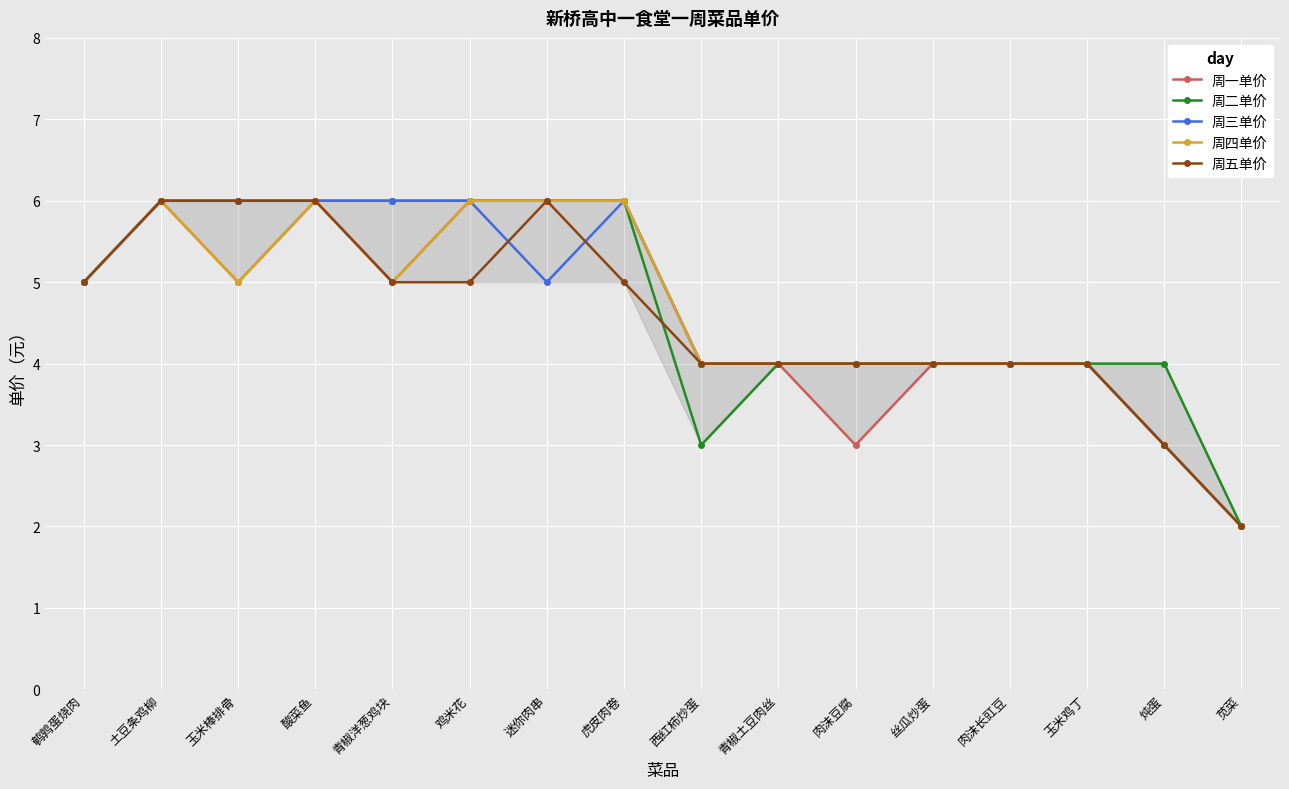

What is the label of the 11th point from the right?

鸡米花